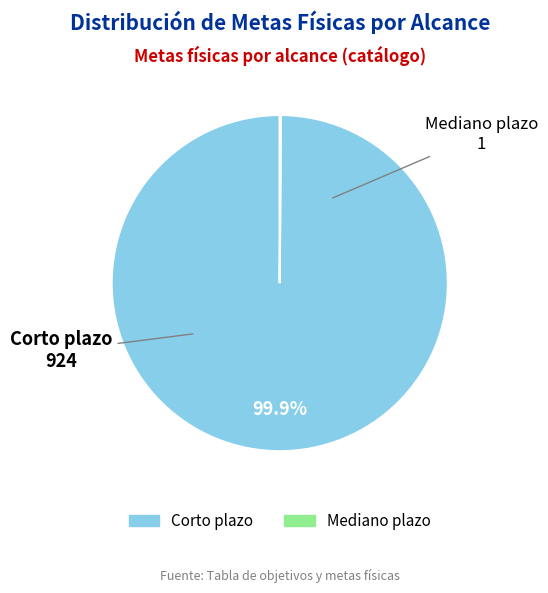

What portion of the pie excludes Corto plazo?

0.1%